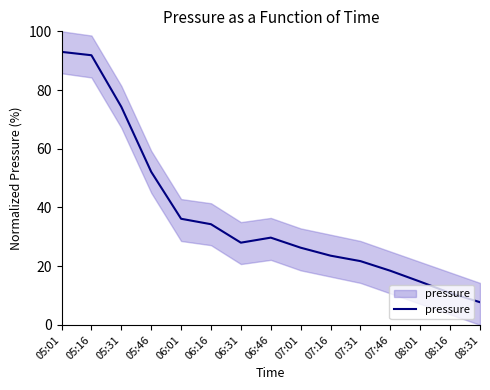

Reading left to right, transcribe all the data shown in this chart.

93.0	91.9	74.3	52.1	36.1	34.3	28.0	29.7	26.3	23.6	21.7	18.4	14.7	10.9	7.7